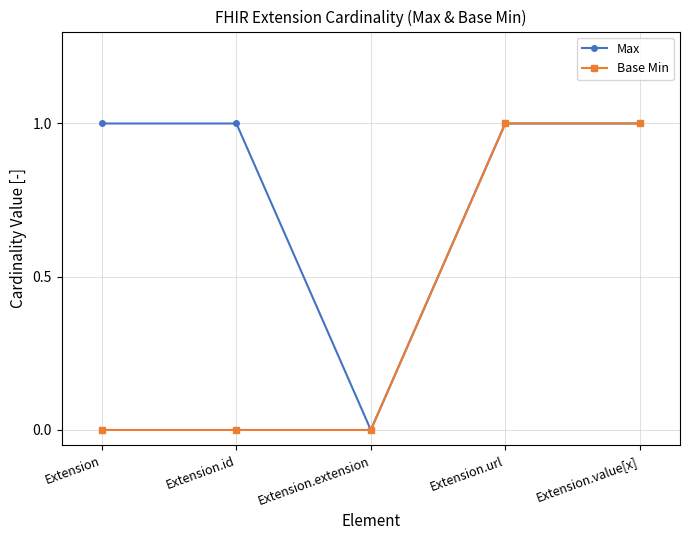

List the series in order of their overall mean, highest first.

Max, Base Min